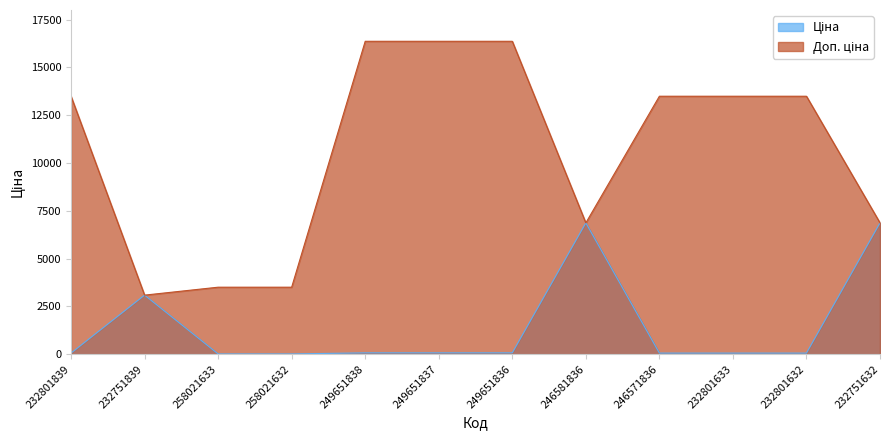

At which category is the sum across all series the highest?

249651838